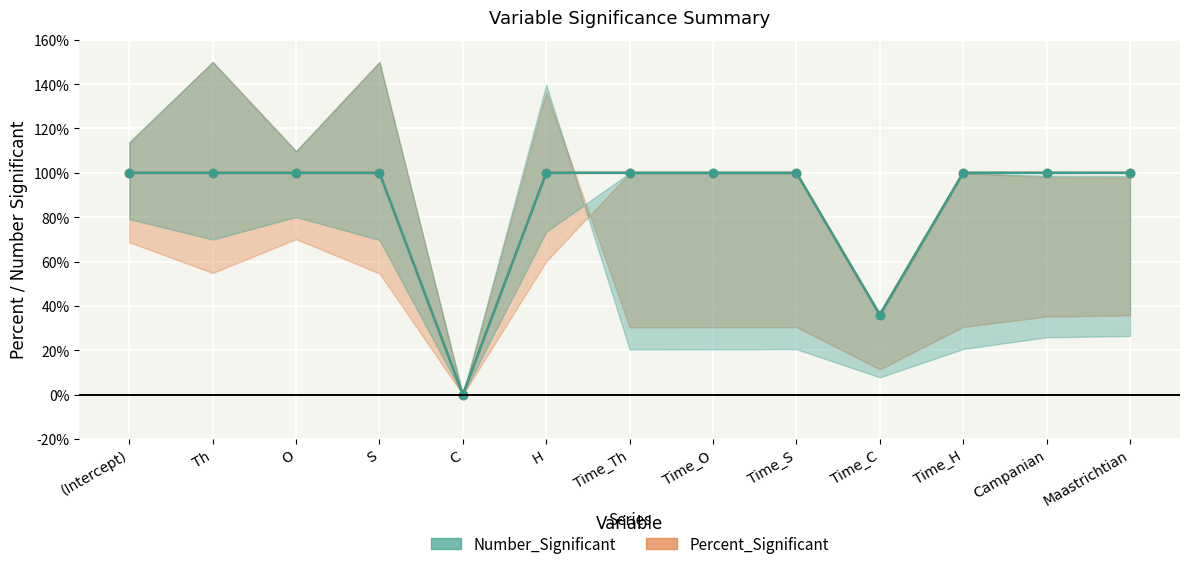

What are all the series names shown in the legend?

Percent_Significant, Number_Significant